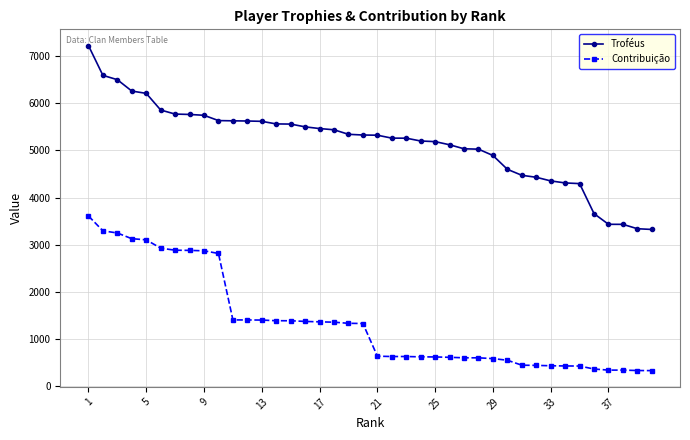

Which series has the widest spread of values?

Troféus